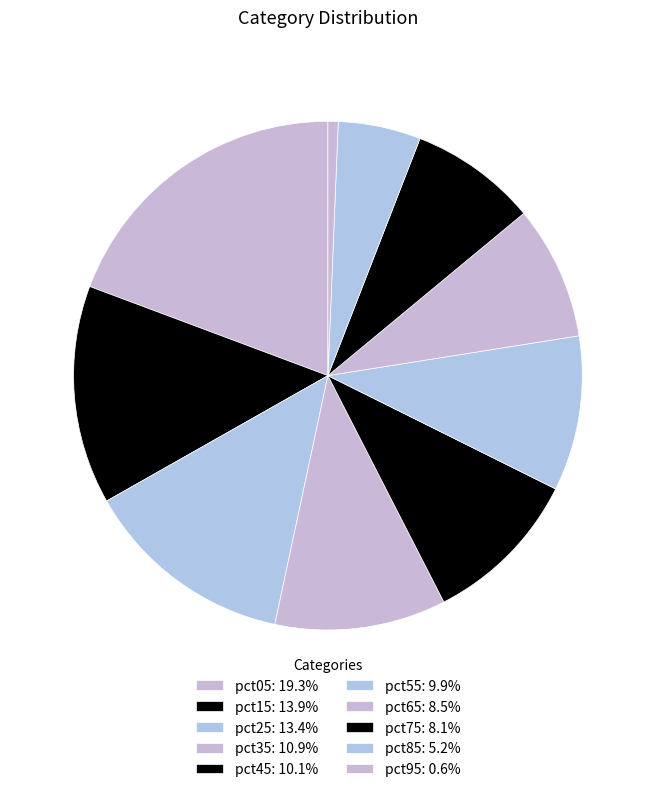

To the nearest percent, what percentage of the pie is pct65?

9%